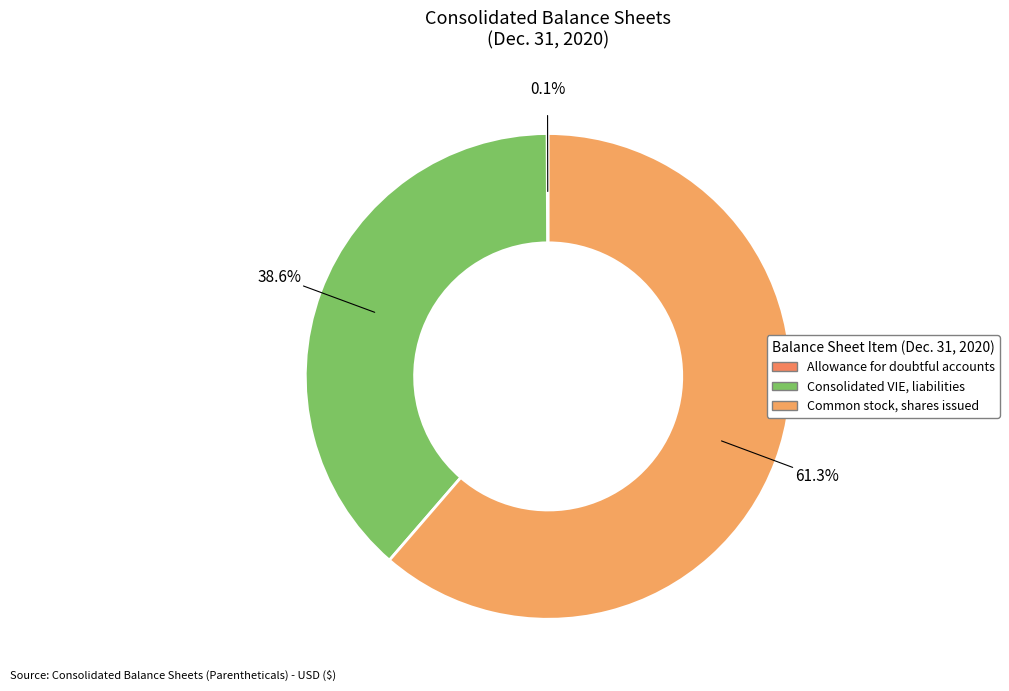

To the nearest percent, what is the combined percentage of Common stock, shares issued and Consolidated VIE, liabilities?

100%